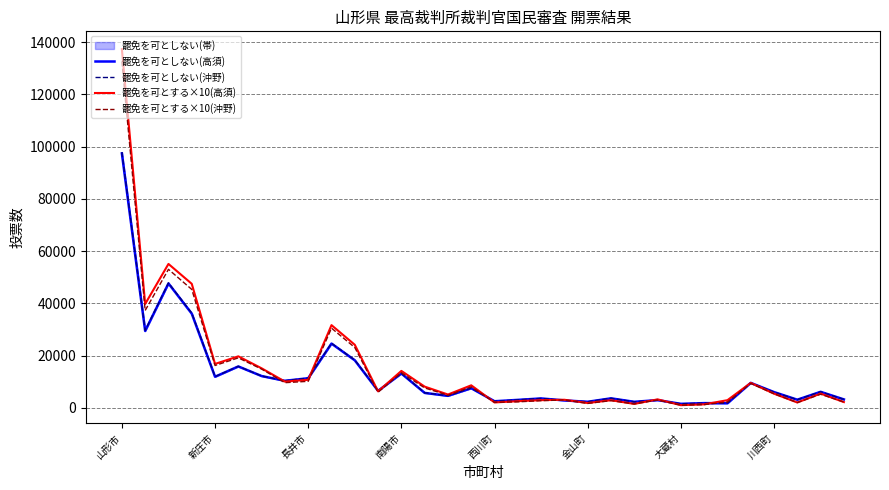

True or false: 罷免を可とする×10(高須) has a value of 14110 at 南陽市.

True